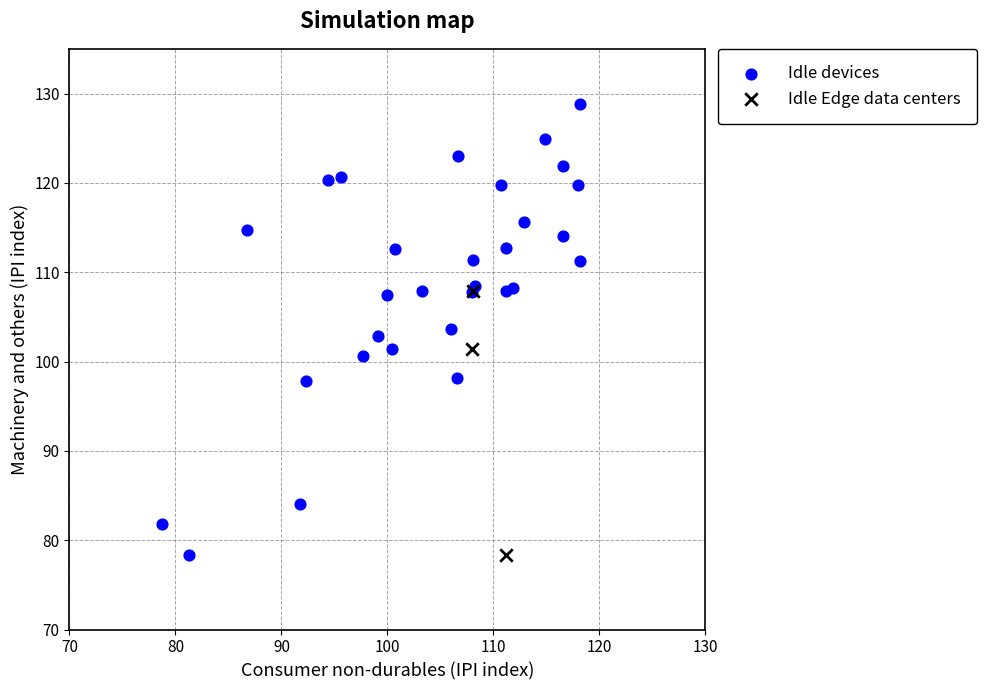

Which series contains the highest Y value?

Idle devices